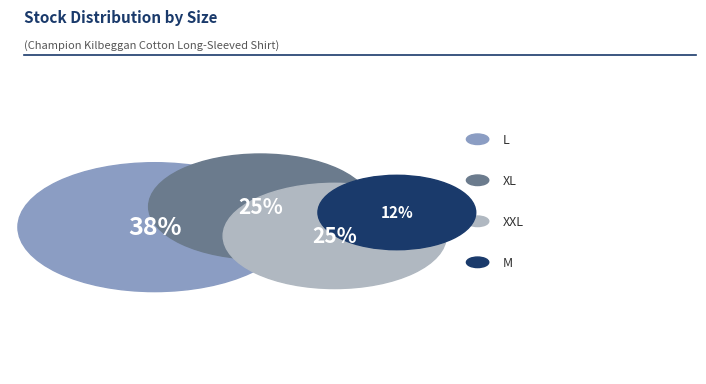

Which category has the biggest portion of the pie?

L